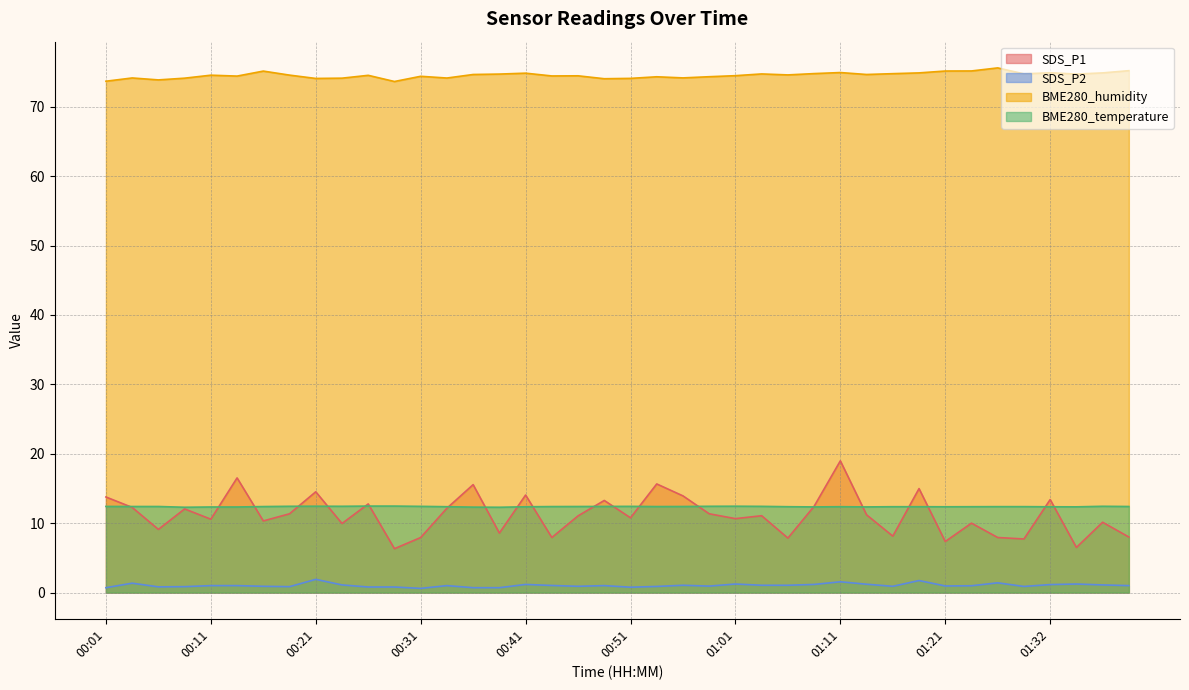

What is the total value across all series at 01:39?

96.6